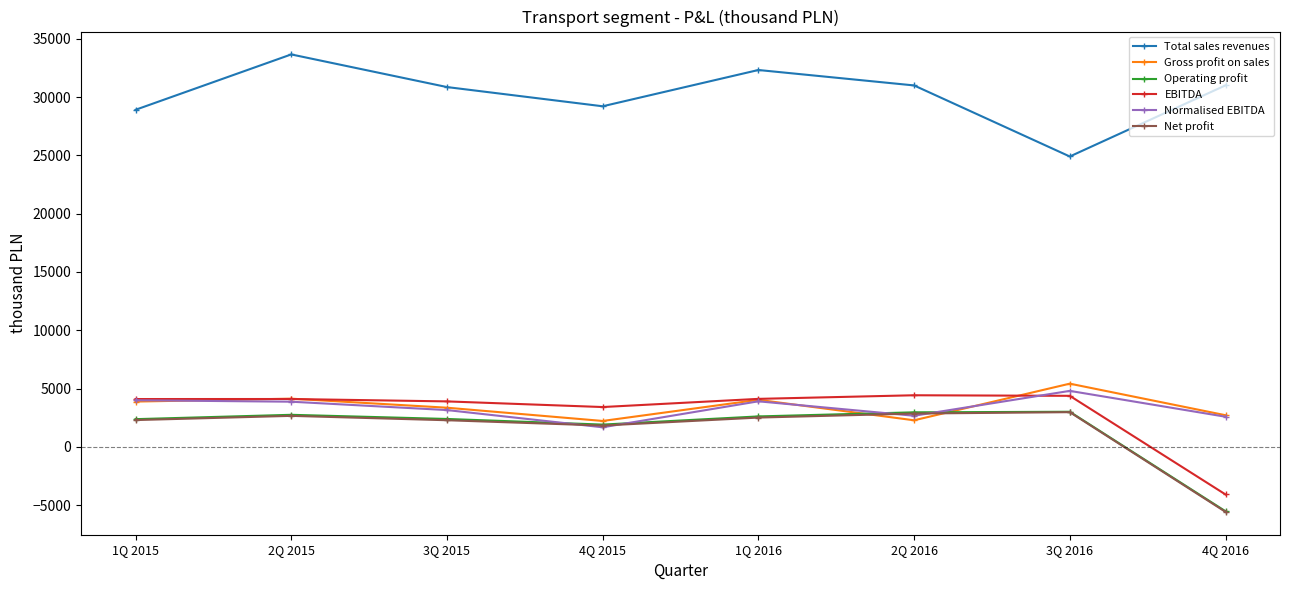

The Total sales revenues series shows 54279 at 1Q 2016. True or false?

False